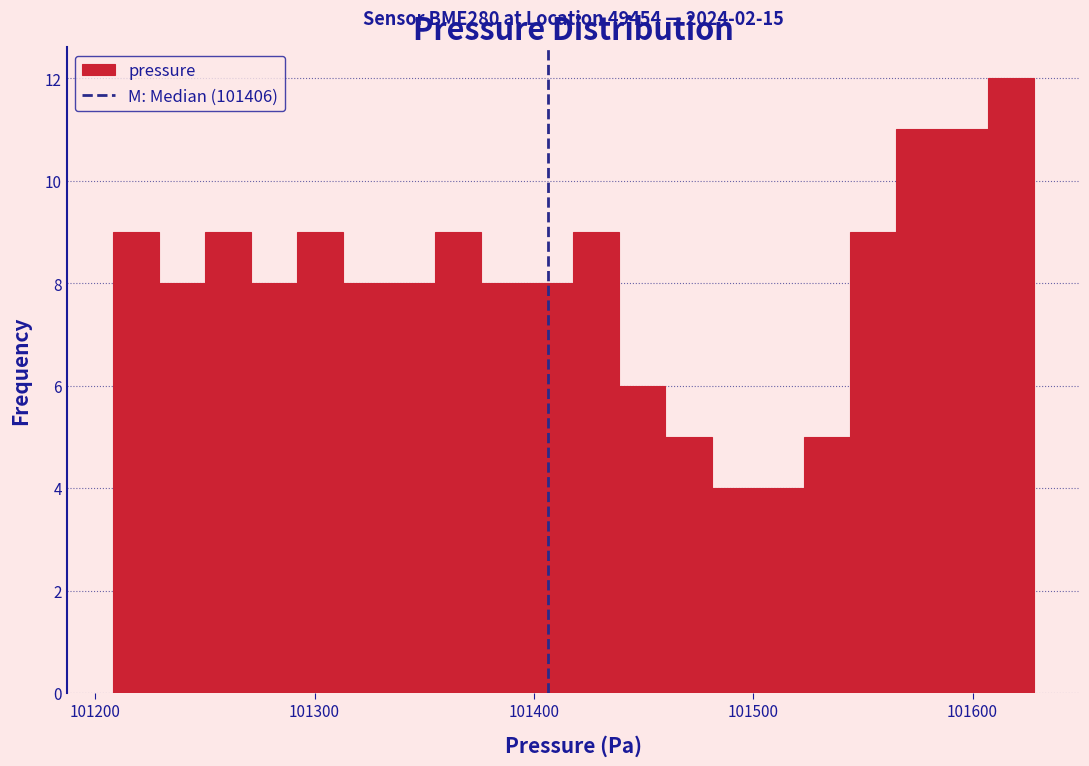

Read against the x-axis, roughly where is the centre of the tallest bar?

101620